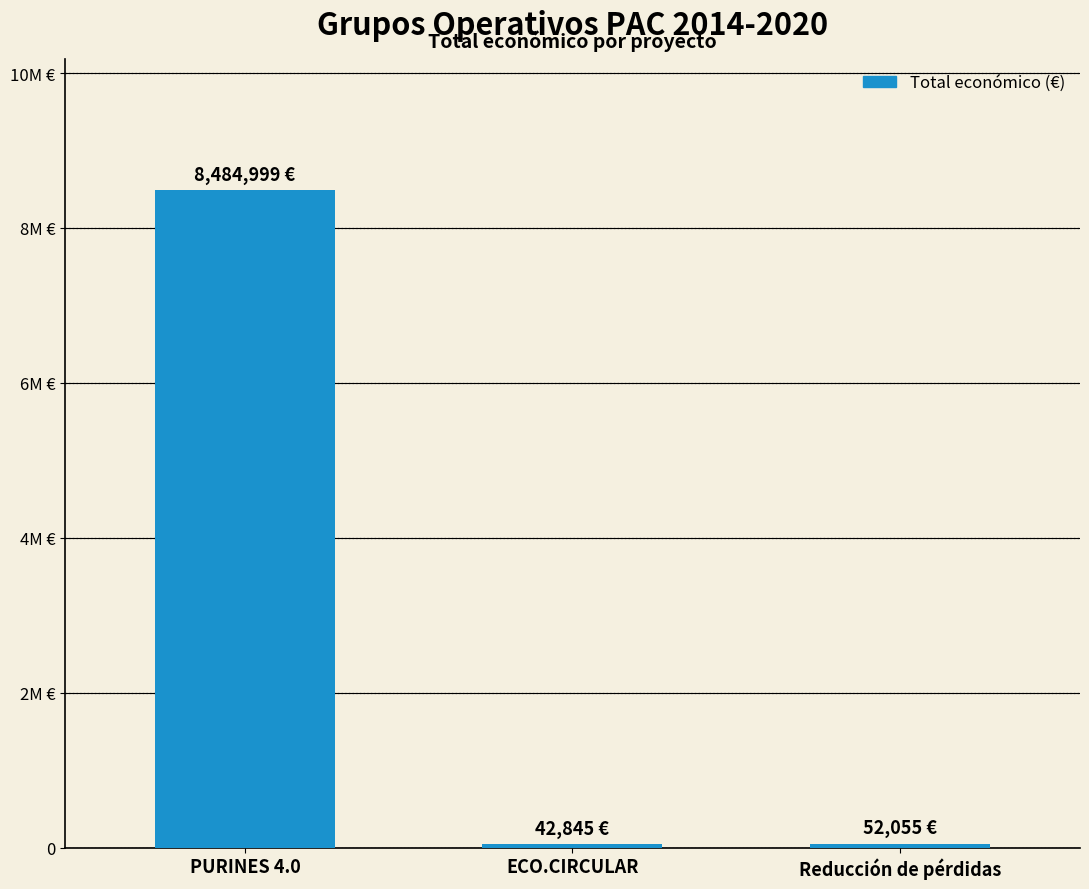

Reading left to right, transcribe all the data shown in this chart.

8484999	42845	52055